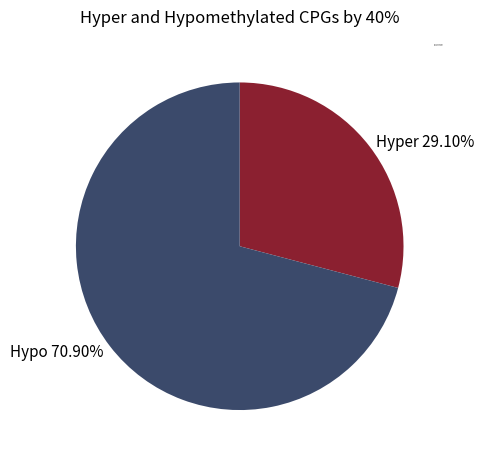

Is Hyper 29.10% the majority of the pie?

No